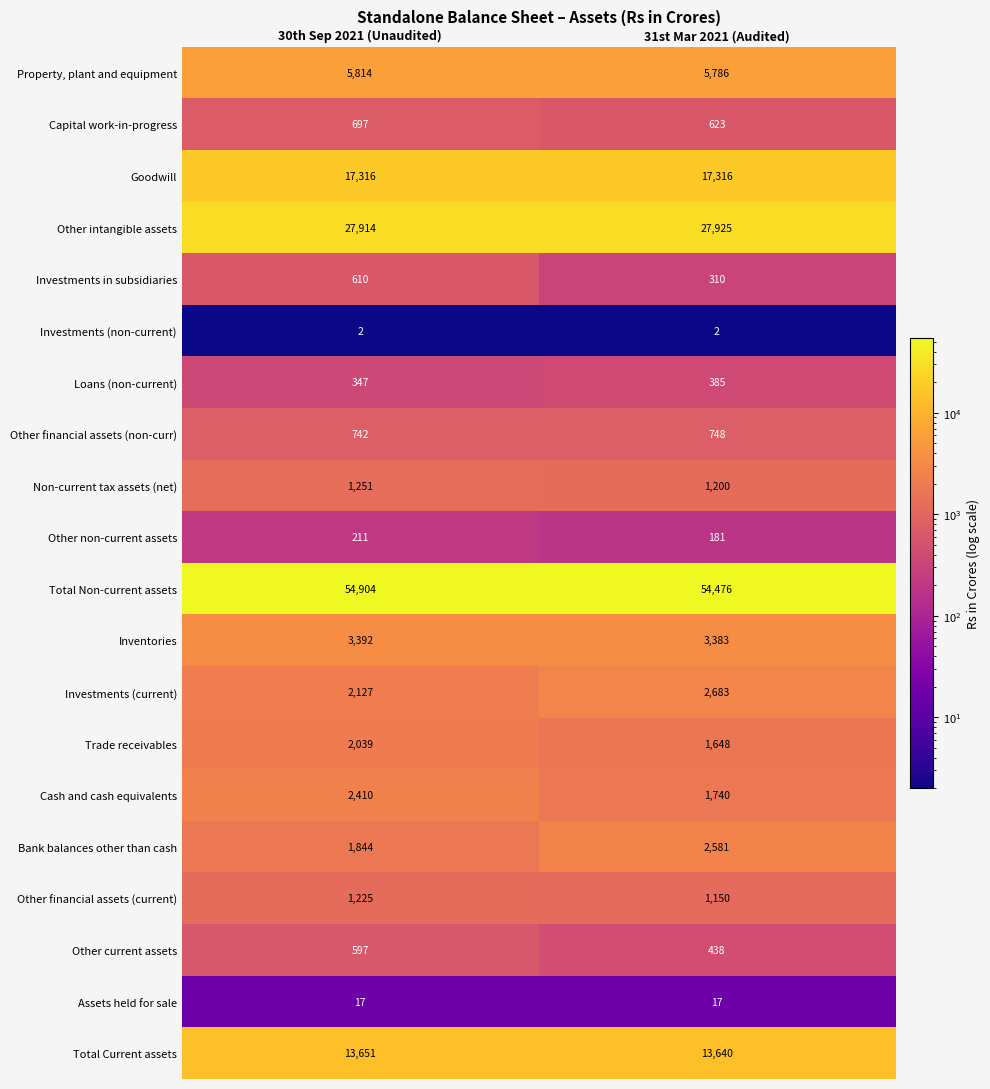

What is the minimum value shown in the chart?

2